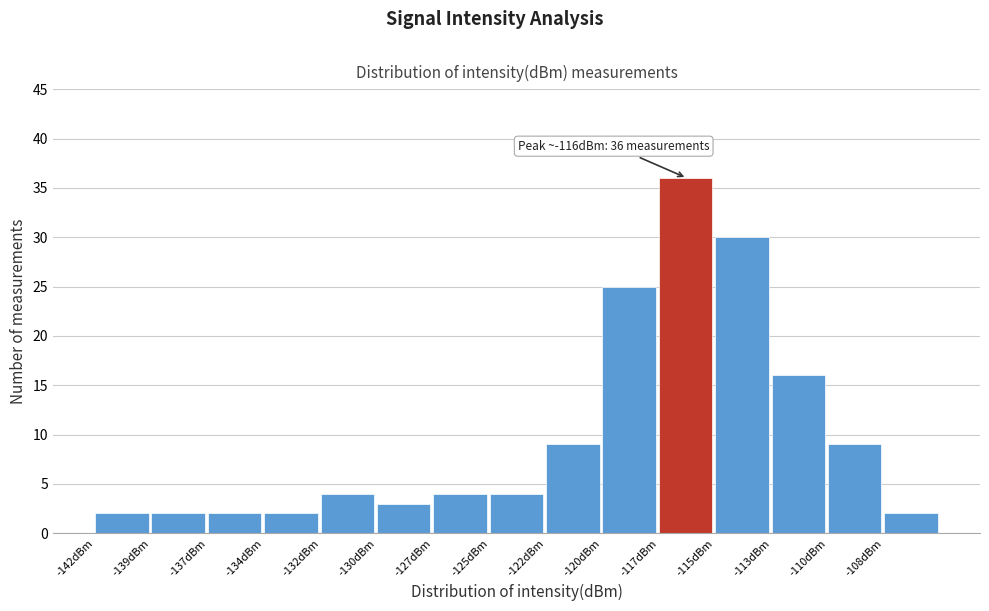

Reading left to right, extract all data points from this chart.

2	2	2	2	4	3	4	4	9	25	36	30	16	9	2